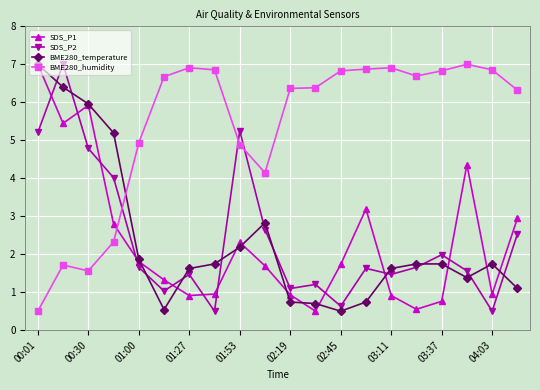

How many lines are shown in the chart?

4